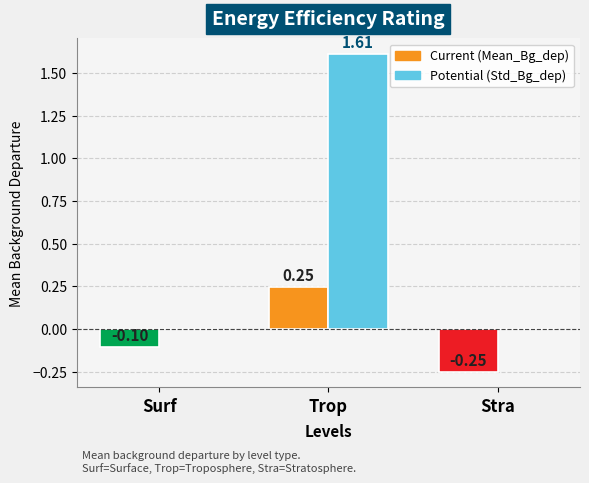

Which category has the highest value across all series?

Trop